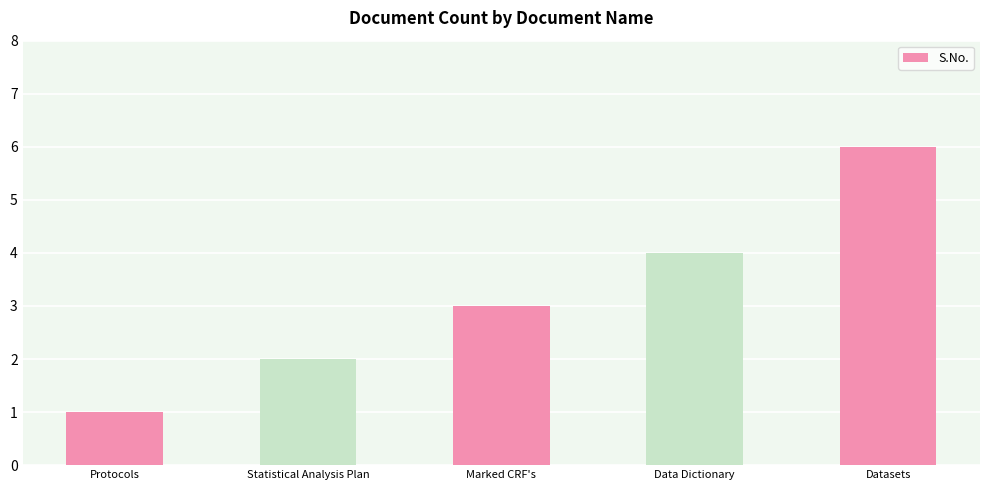

Reading left to right, transcribe all the data shown in this chart.

1	2	3	4	6